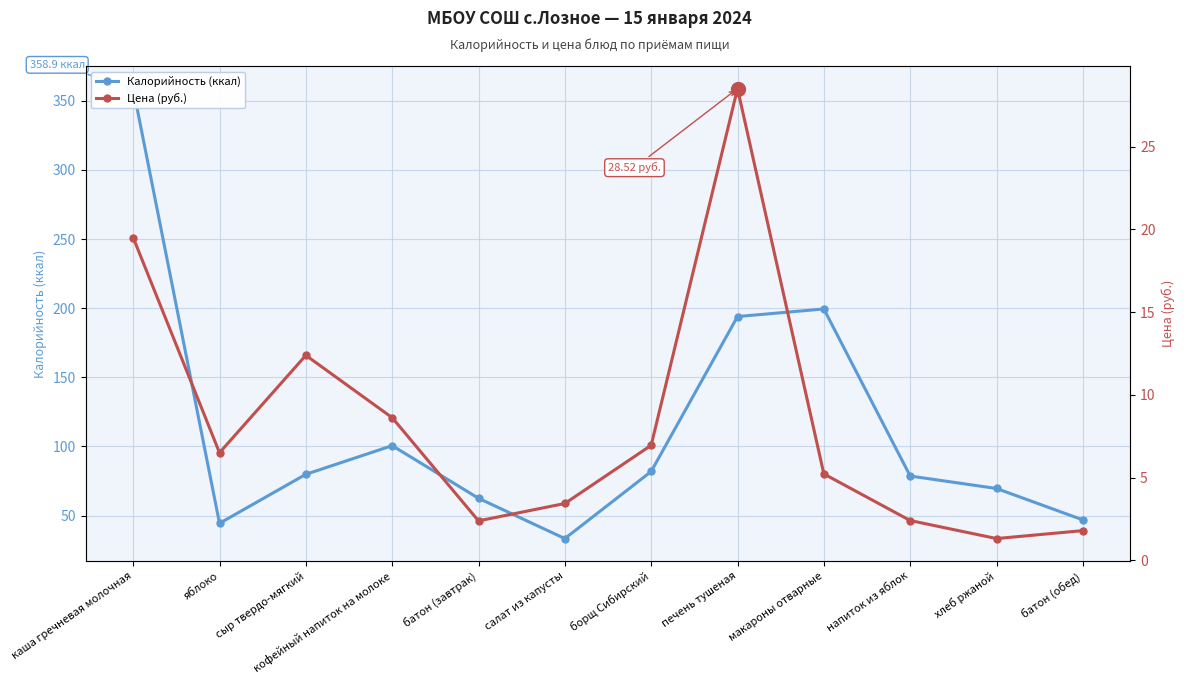

Where is the first local minimum for Цена (руб.)?

яблоко